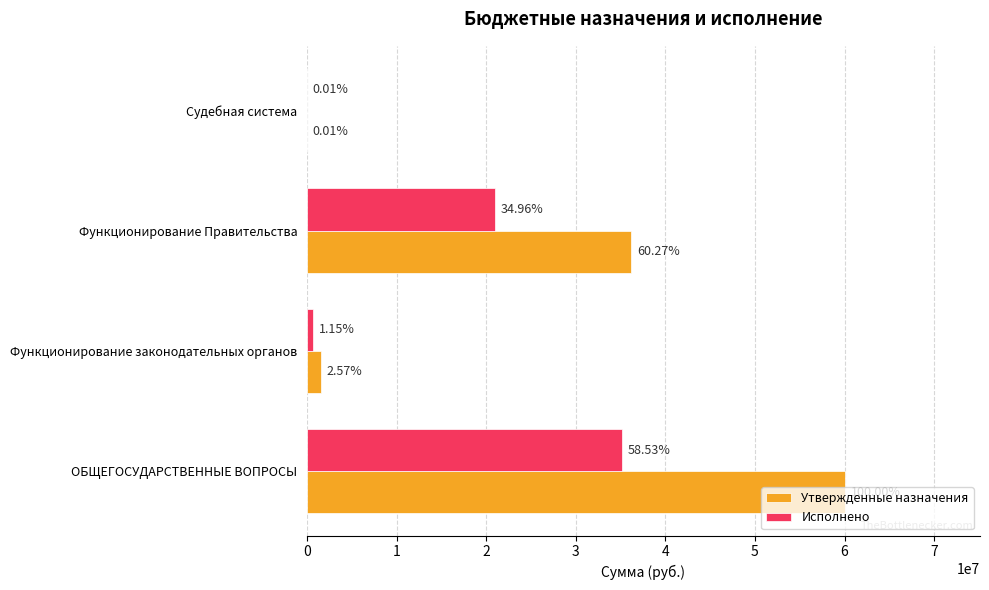

What are all the series names shown in the legend?

Утвержденные назначения, Исполнено